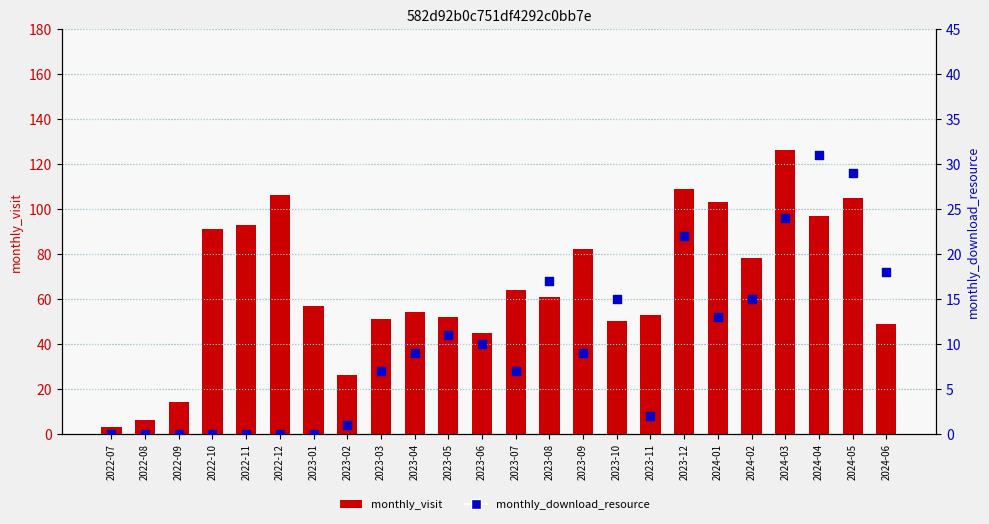

What are all the series names shown in the legend?

monthly_visit, monthly_download_resource